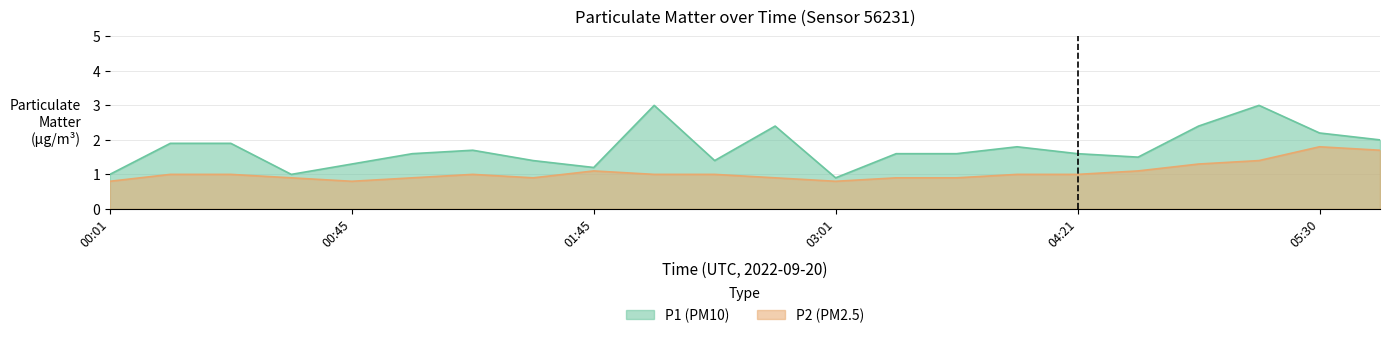

What is the spread (max minus min) of values at 02:10?

2.0